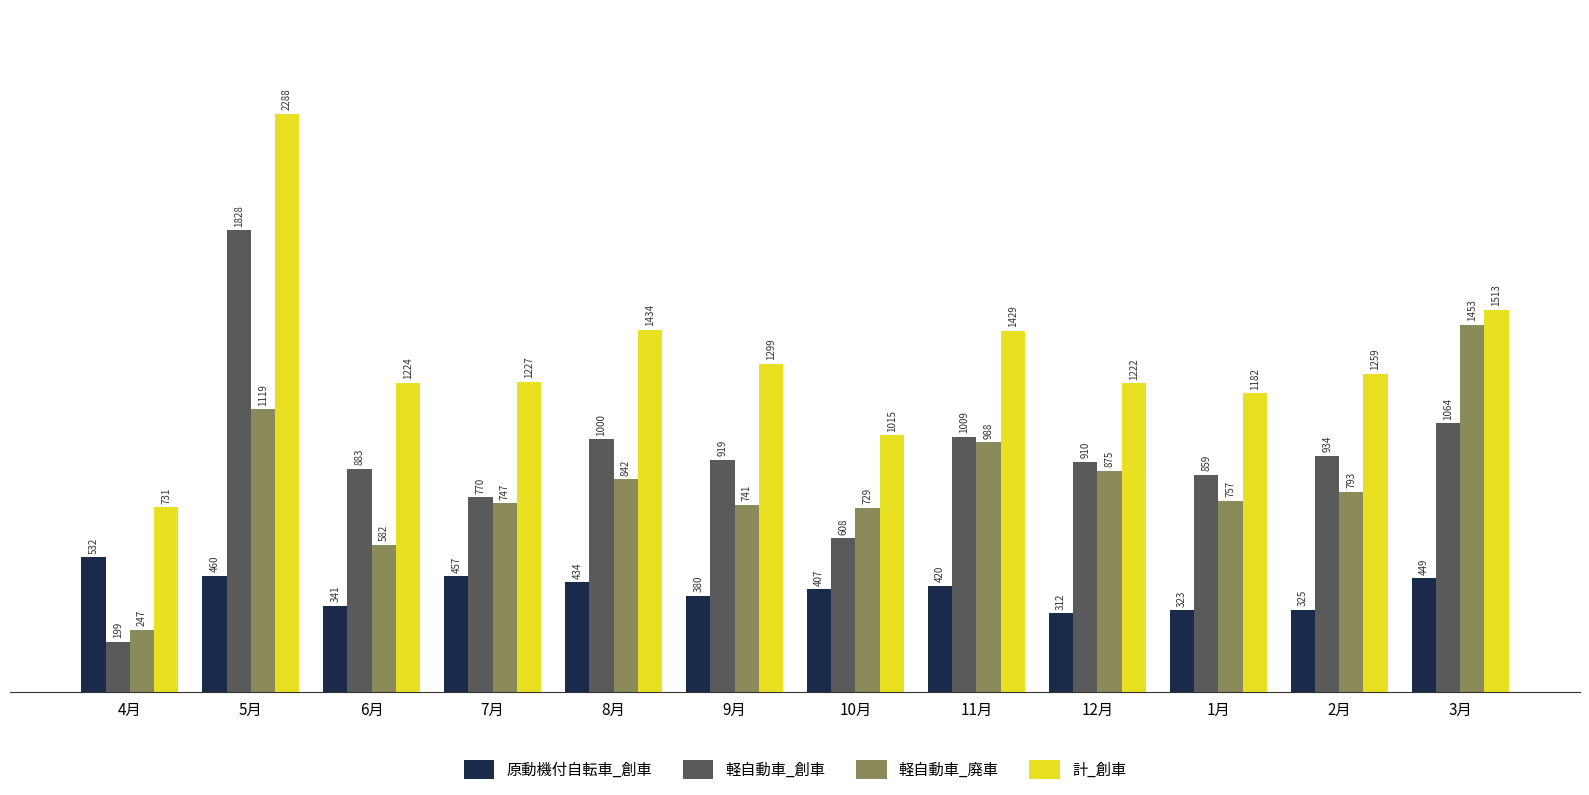

What are all the series names shown in the legend?

原動機付自転車_創車, 軽自動車_創車, 軽自動車_廃車, 計_創車